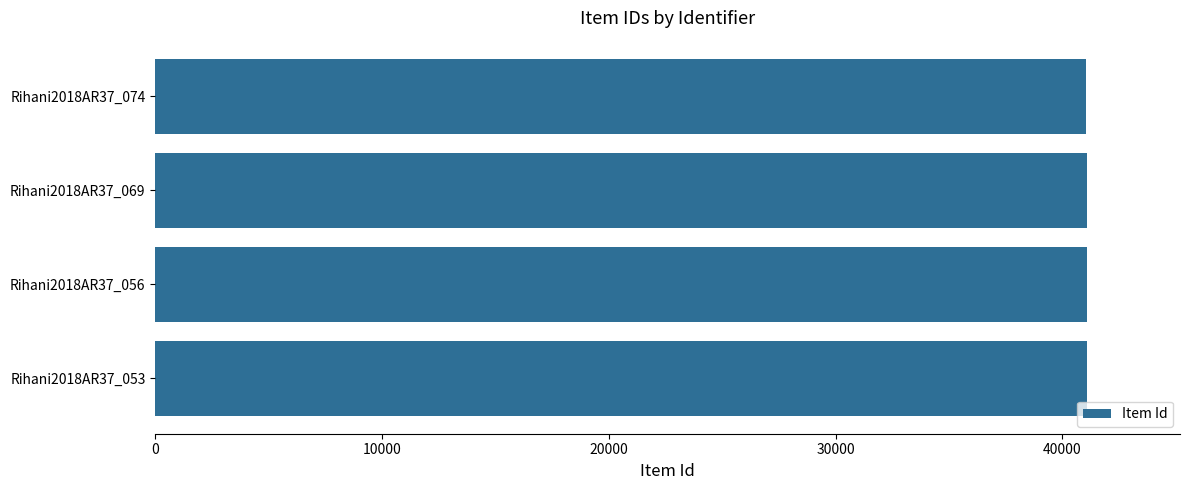

What is the sum of all values?

164284